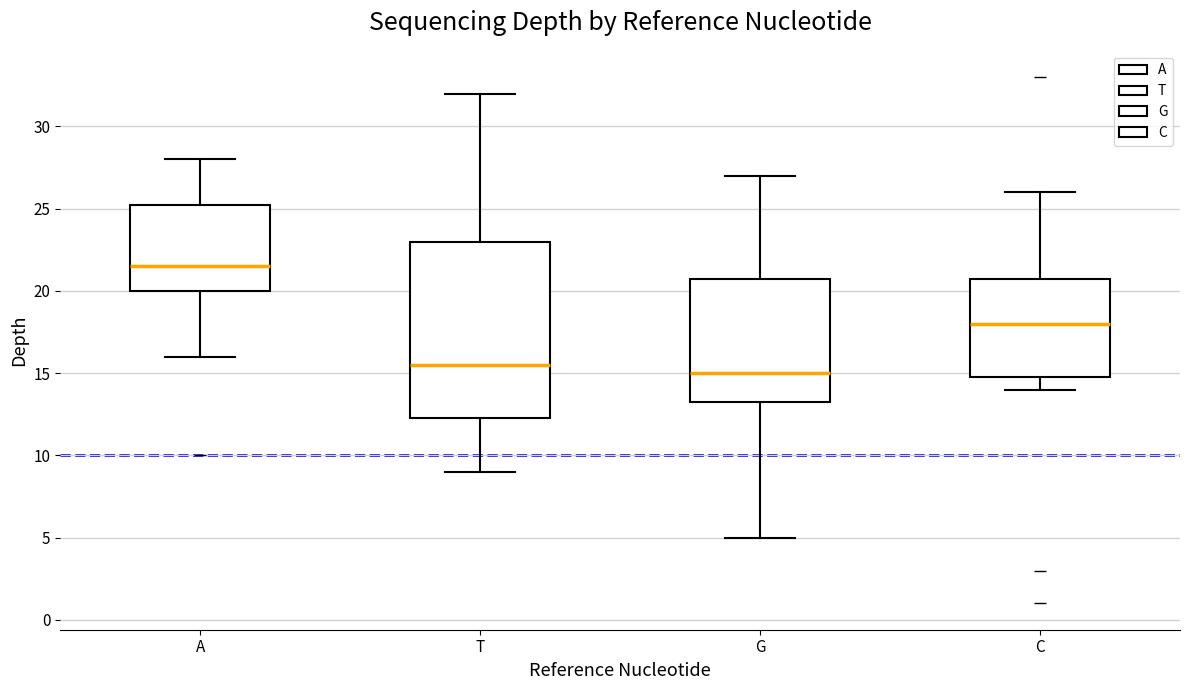

Reading left to right, transcribe this box plot: for each box, give where its median line is, the range the box spans, and where its two whiskers end, as read against the y-axis. The values are not printed on the chart, so give them approximately, as read against the axis.

A: median 21.5, box 20.0 to 25.5, whiskers 16.0 to 28.0
T: median 15.5, box 12.5 to 23.0, whiskers 9.0 to 32.0
G: median 15.0, box 13.5 to 21.0, whiskers 5.0 to 27.0
C: median 18.0, box 15.0 to 21.0, whiskers 14.0 to 26.0